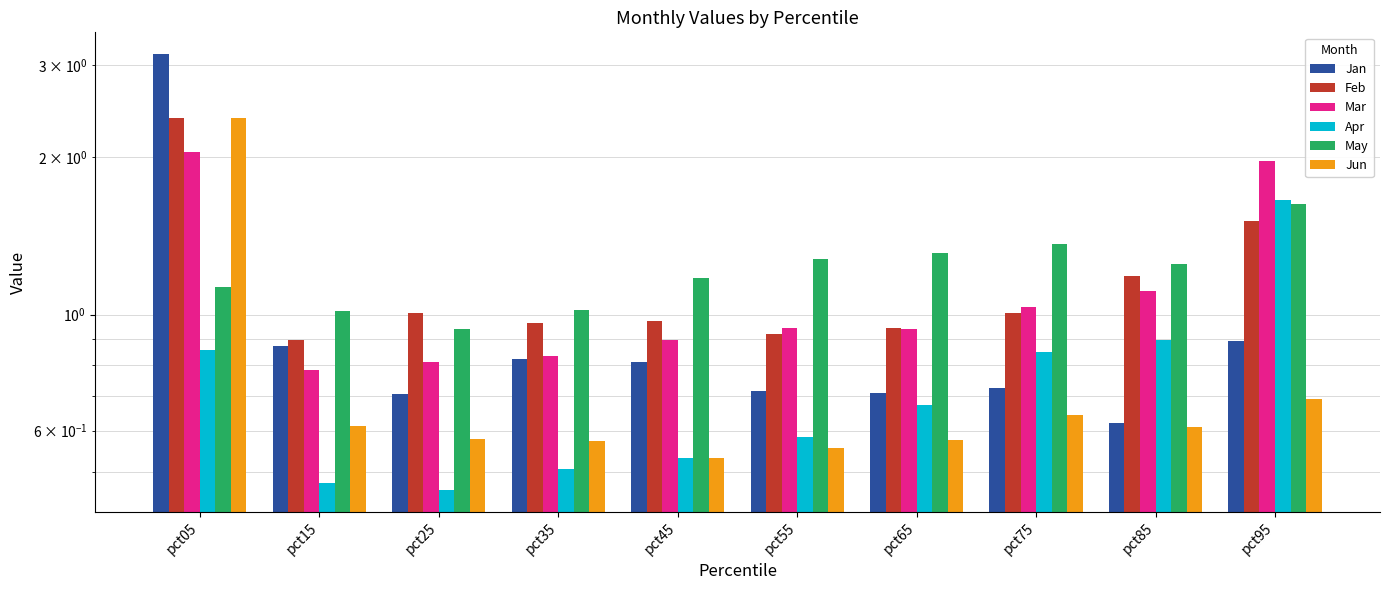

What is the sum of the Mar values at pct55 and pct85?

2.1